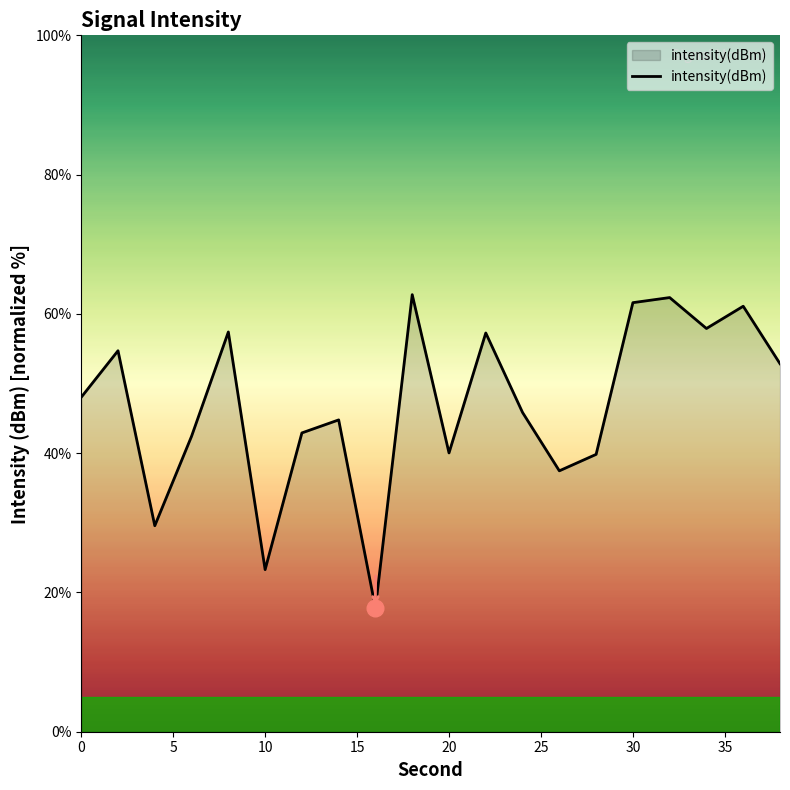

What is the smallest value displayed?

17.8